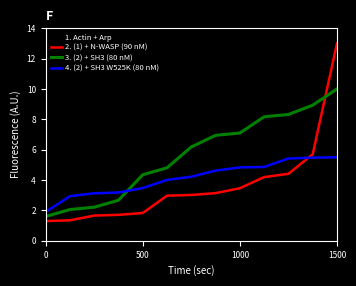

Which series has the largest total across all categories?

3. (2) + SH3 (80 nM)